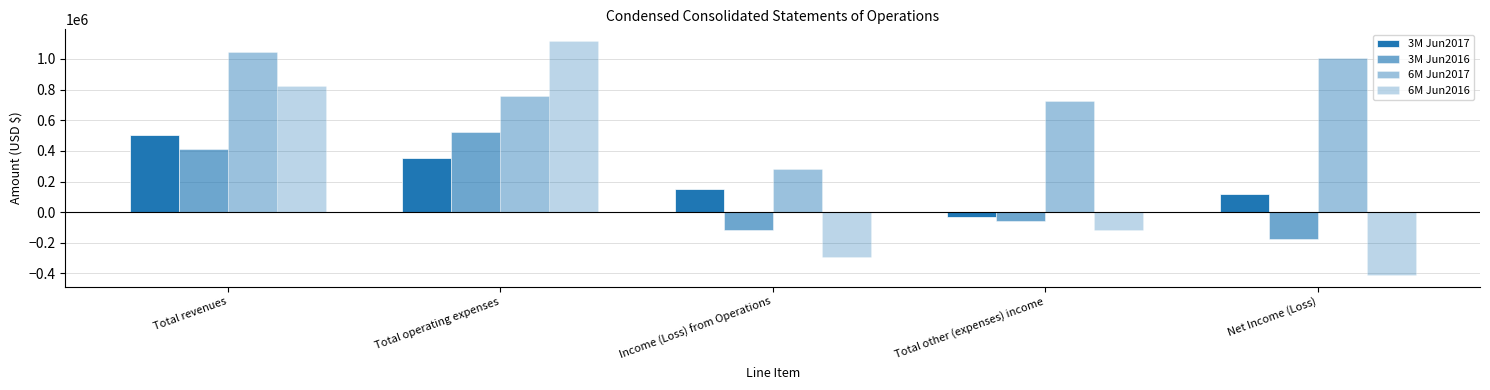

The value of 6M Jun2016 at Total other (expenses) income is -170100. True or false?

False